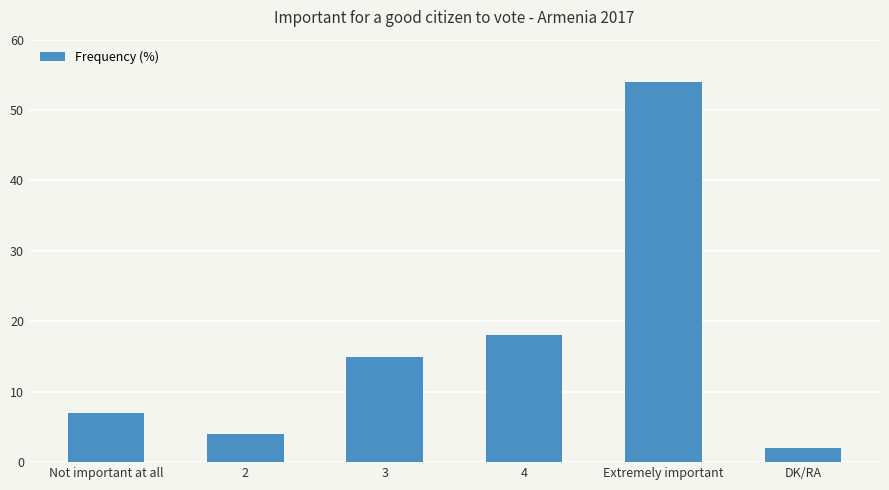

How many categories are shown in the chart?

6